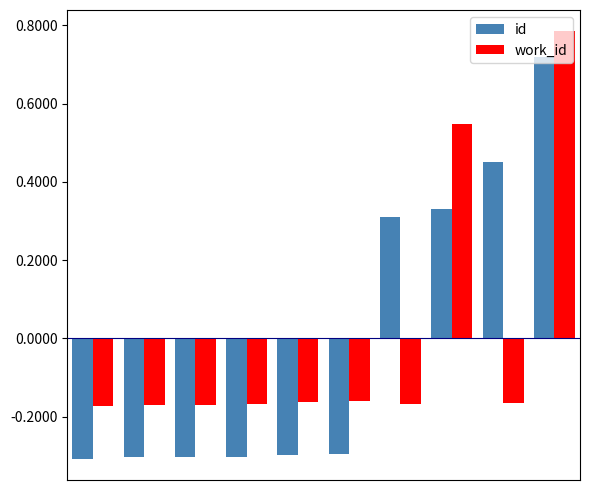

At how many categories does at least one series exceed 0?

4